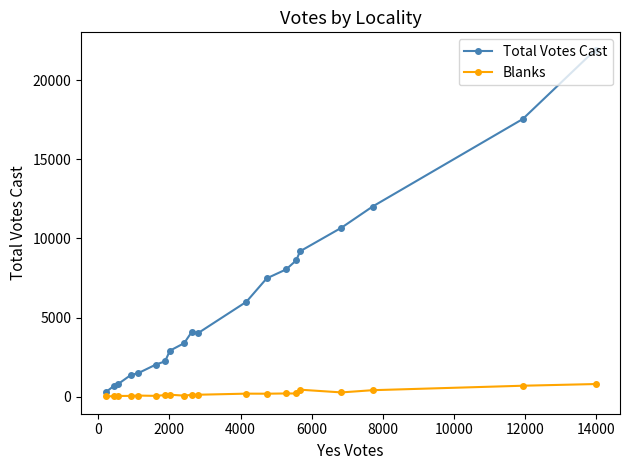

How many lines are shown in the chart?

2